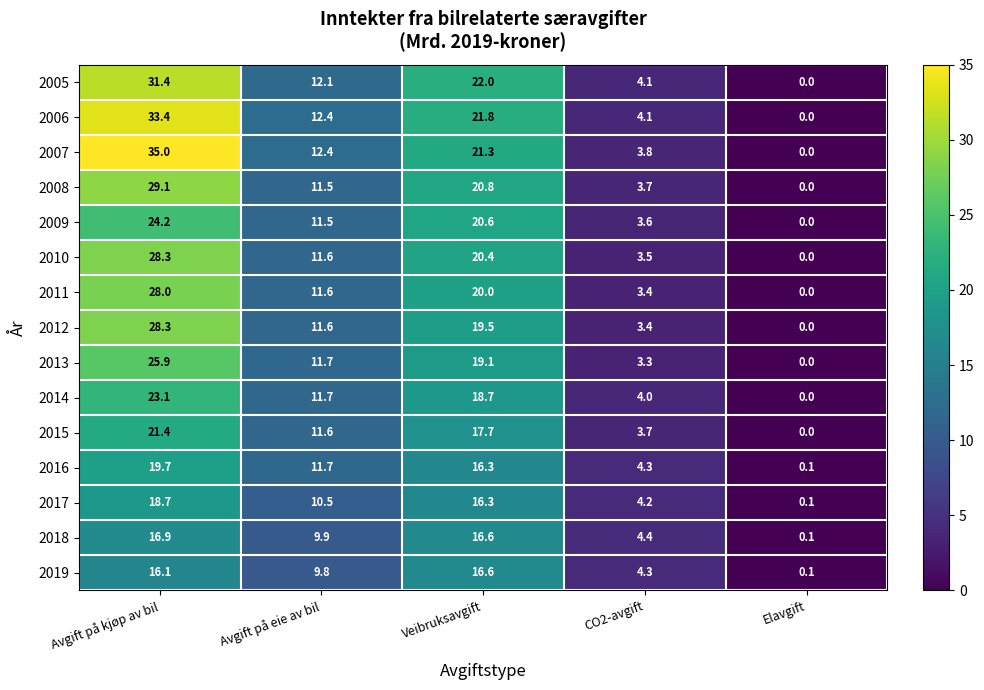

At which category is the sum across all series the highest?

Avgift på kjøp av bil